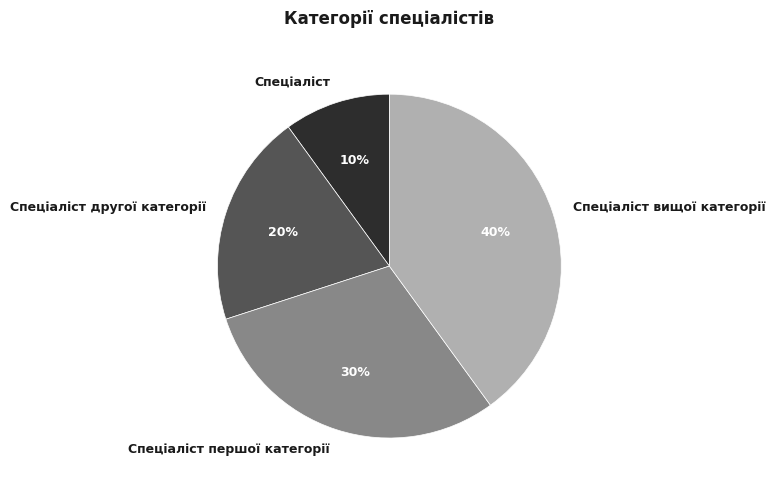

Combined, do Спеціаліст and Спеціаліст першої категорії account for over 50%?

No